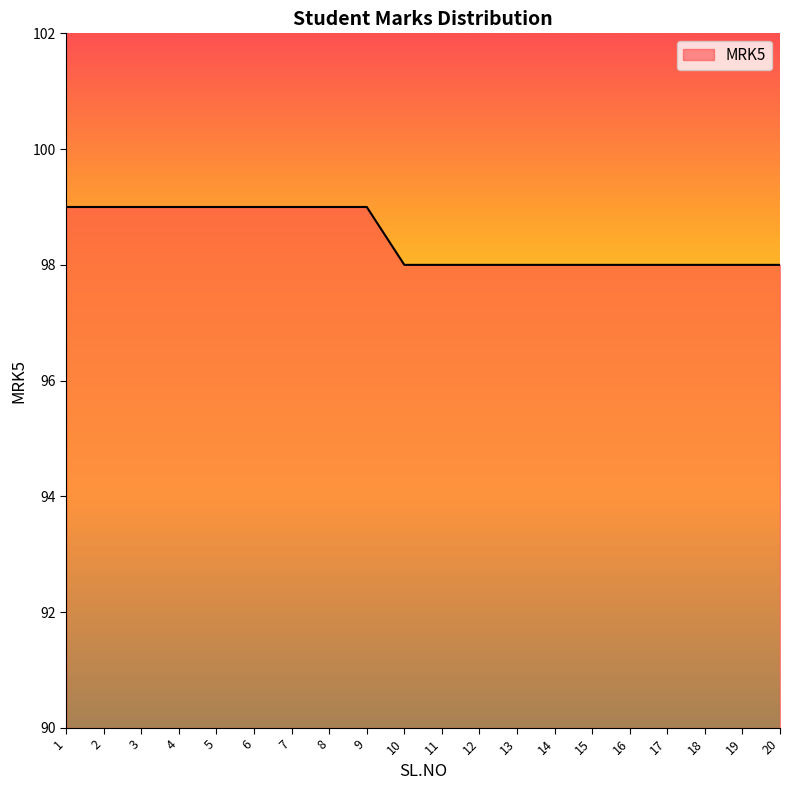

Is it true that the value at 1 is 99?

True